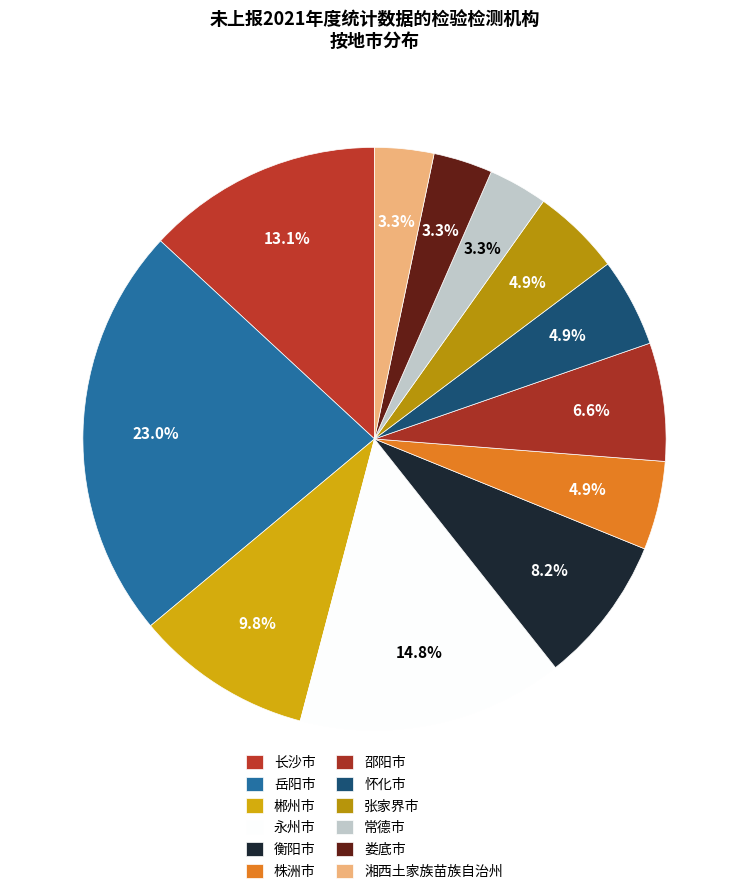

Count the number of slices in the pie.

12